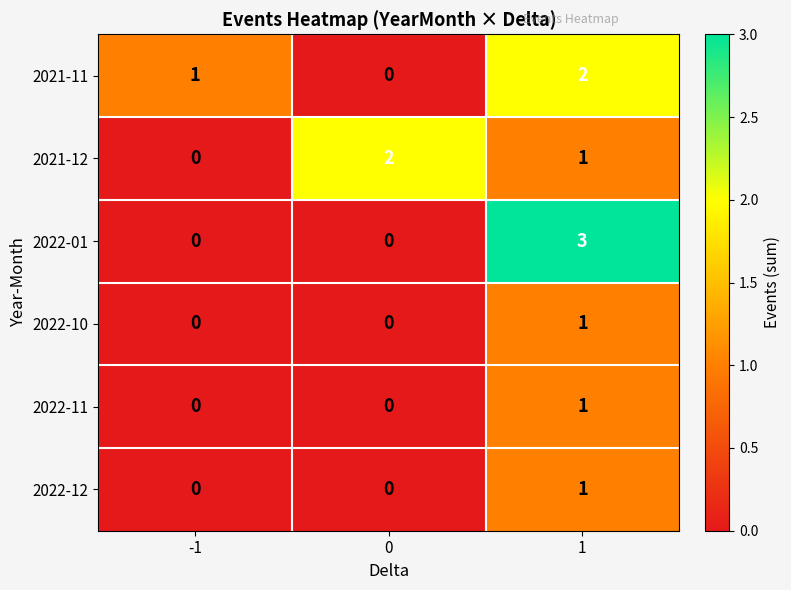

Is it true that 2022-12 equals 2 at 1?

False